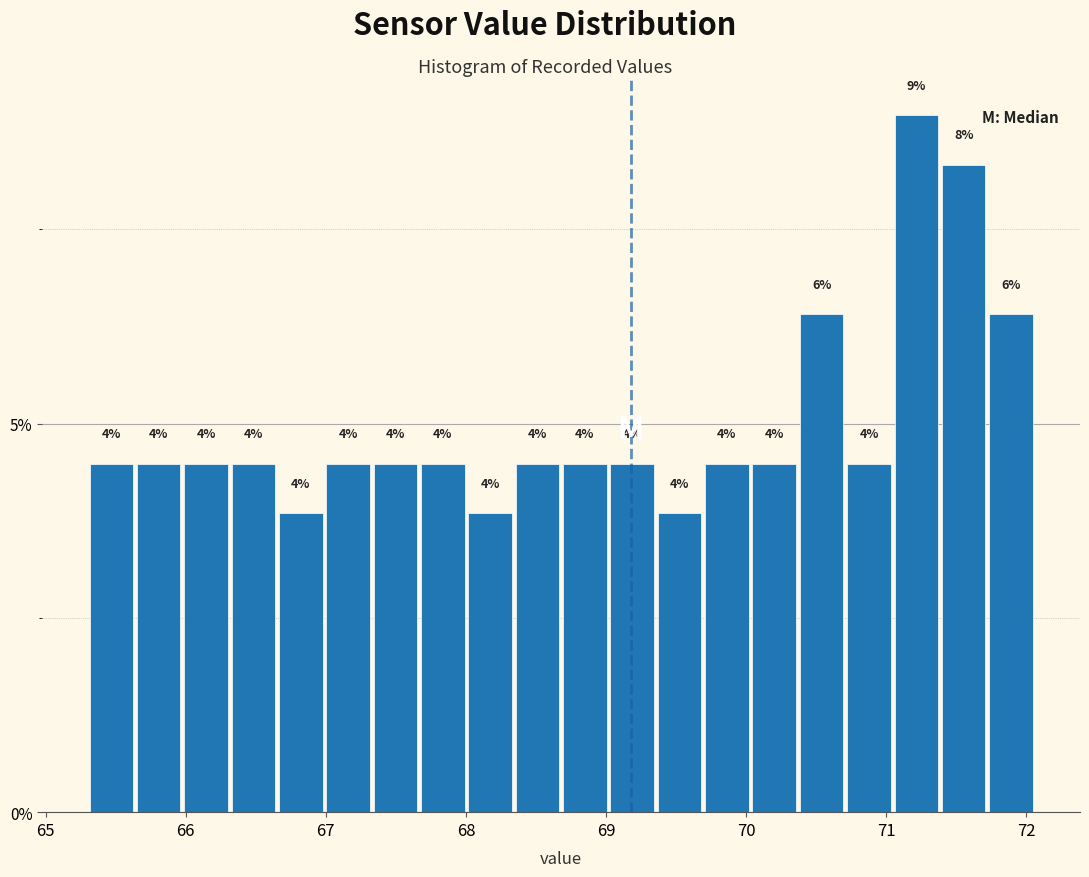

Read against the x-axis, roughly where is the centre of the tallest bar?

71.2